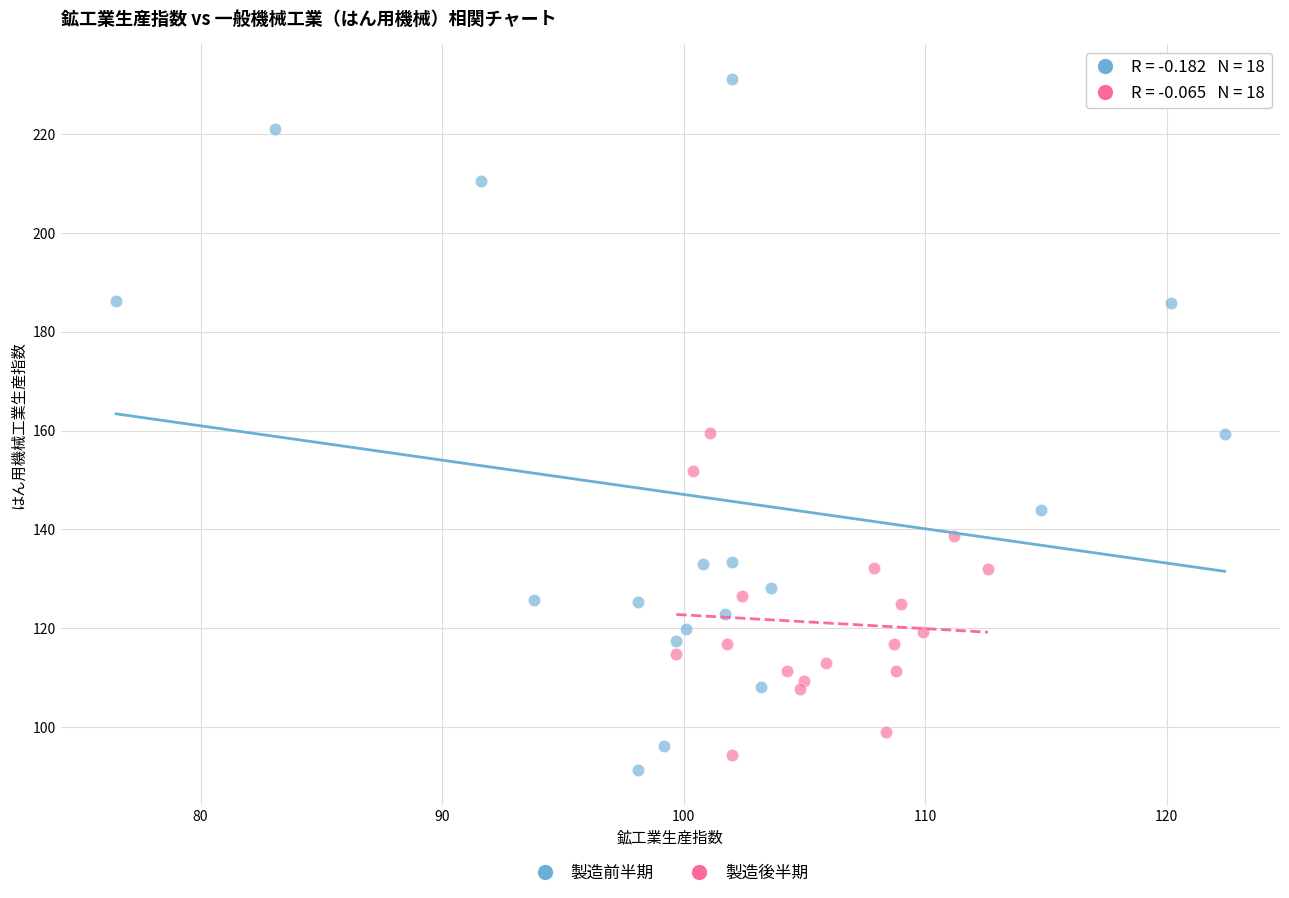

Which series contains the highest Y value?

製造前半期